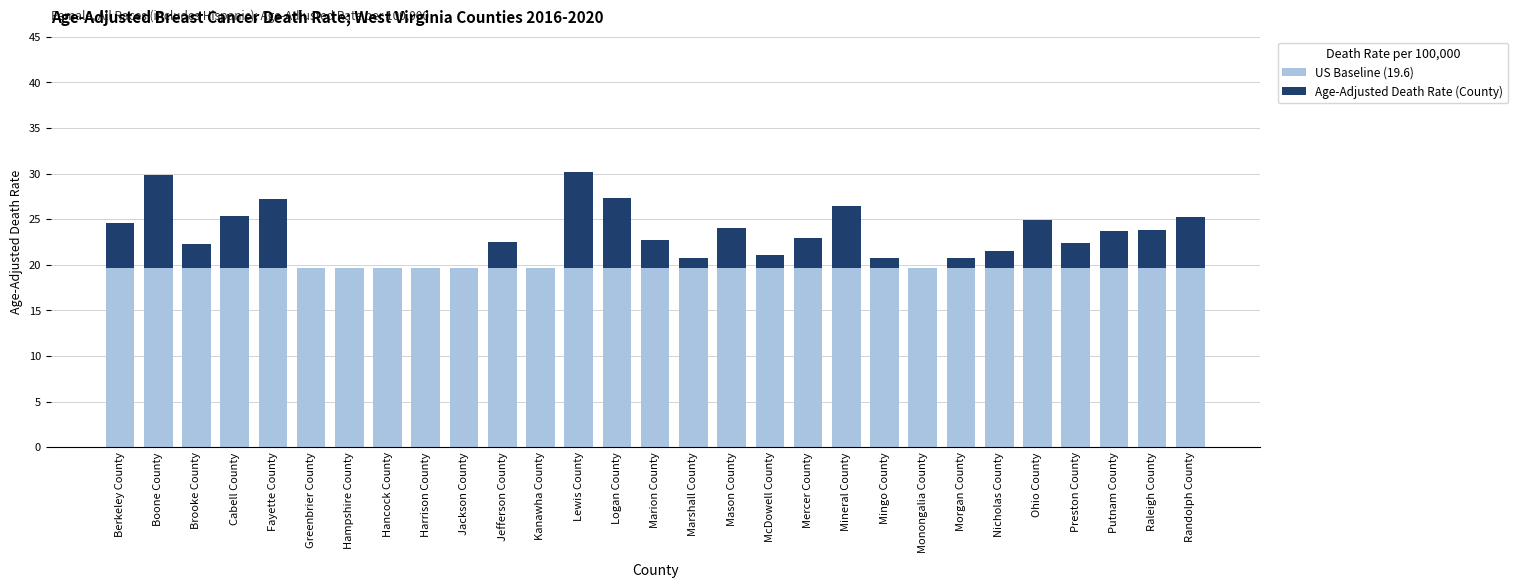

How many distinct data groups are displayed?

2